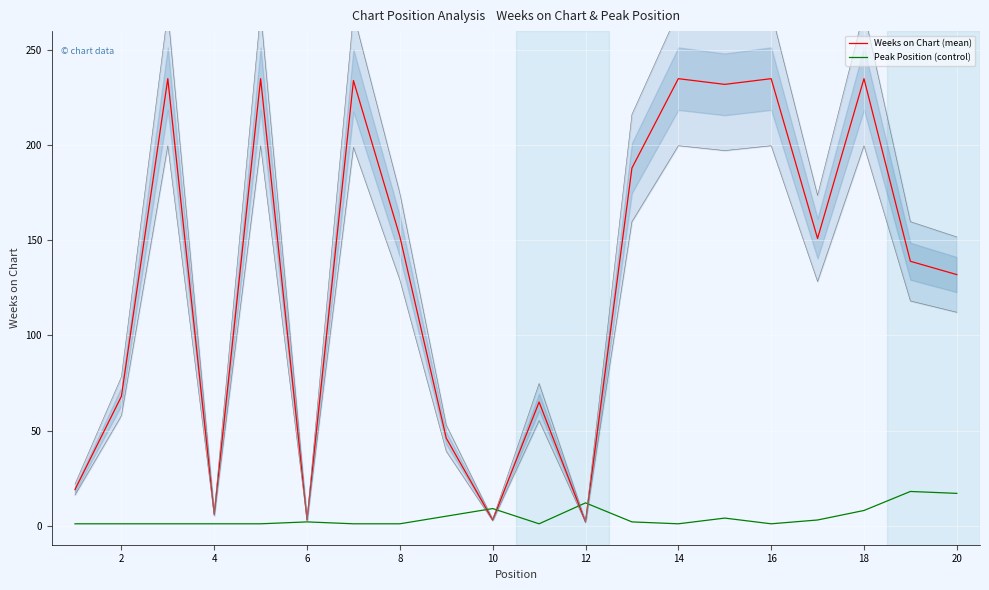

True or false: Peak Position (control) and Weeks on Chart (mean) cross at least once.

True